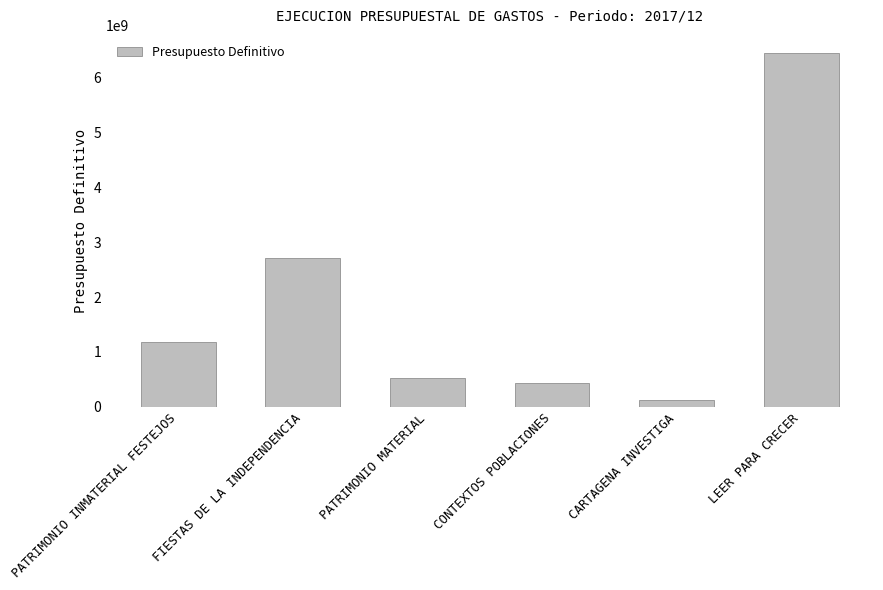

What is the value of the 4th bar from the left?

440276000.0